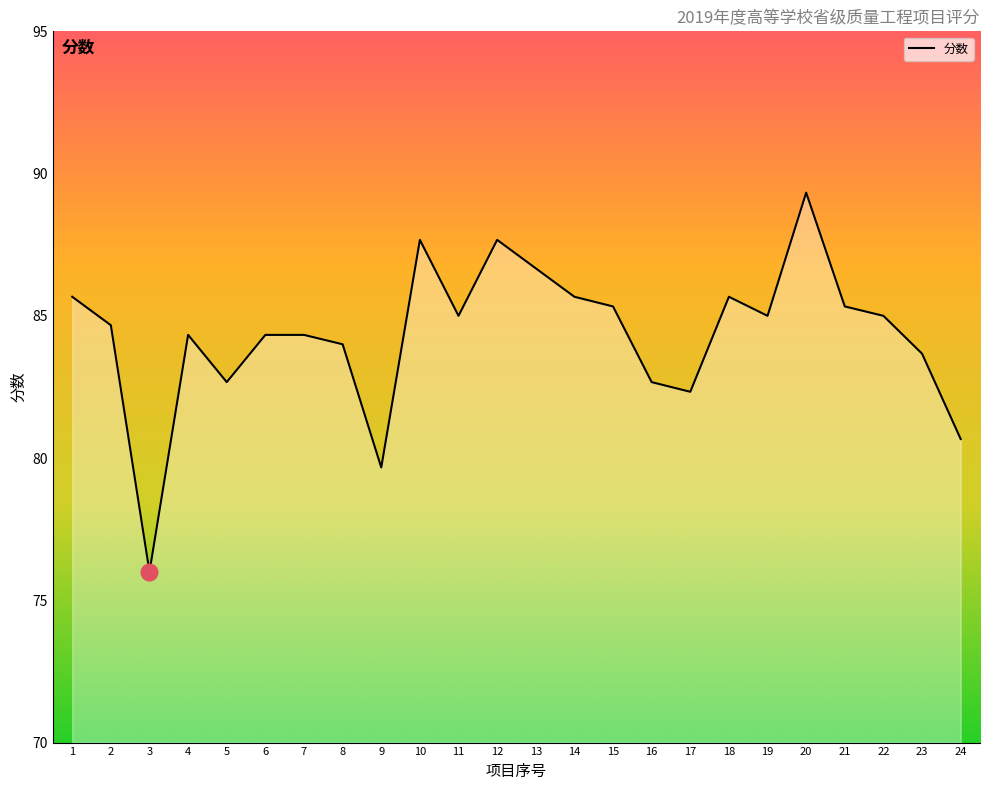

Reading left to right, extract all data points from this chart.

85.7	84.7	76.0	84.3	82.7	84.3	84.3	84.0	79.7	87.7	85.0	87.7	86.7	85.7	85.3	82.7	82.3	85.7	85.0	89.3	85.3	85.0	83.7	80.7